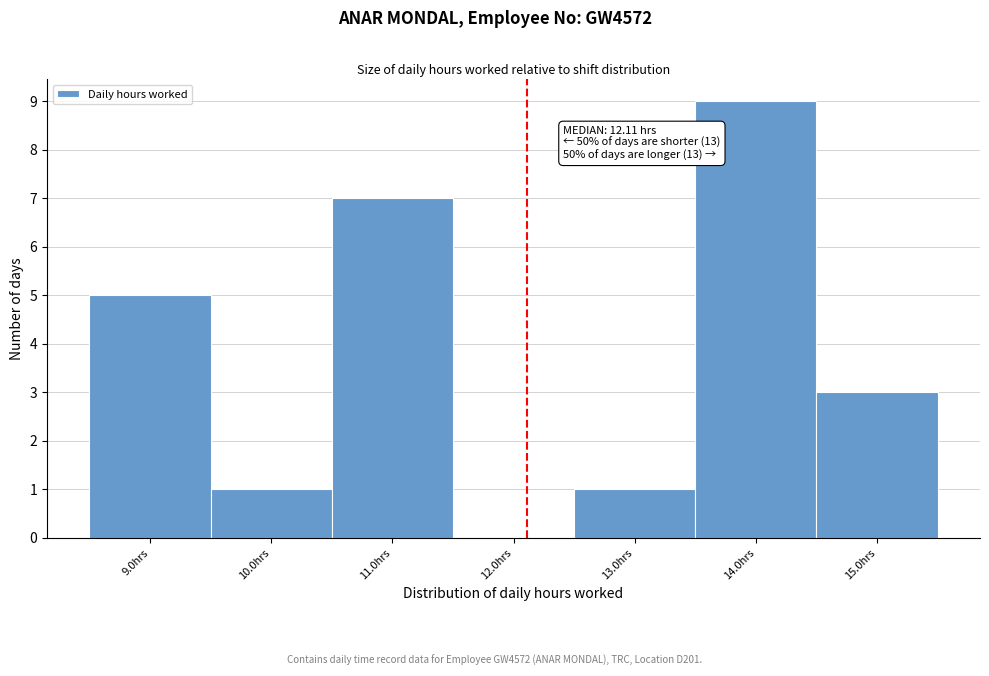

Over which range of the x-axis is the bar tallest?

13.5 to 14.5